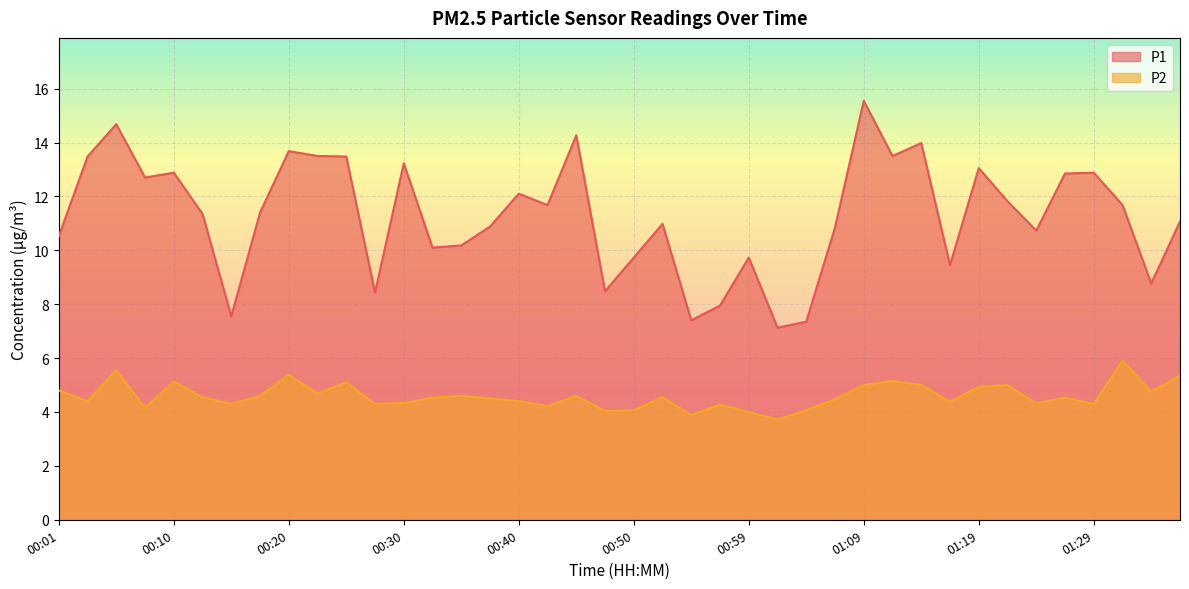

What is the difference between the maximum and minimum values in the P2 series?

2.2